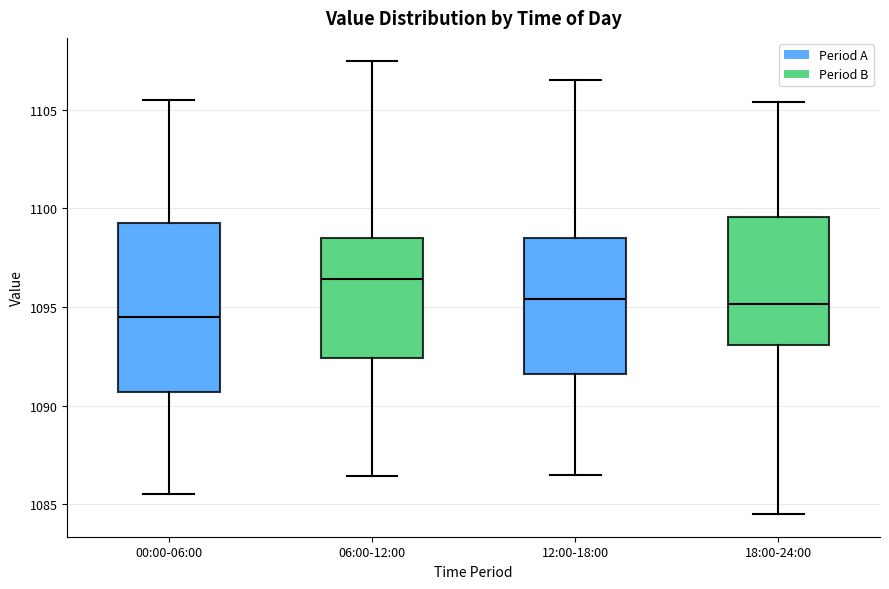

Which box has the highest median line?

06:00-12:00